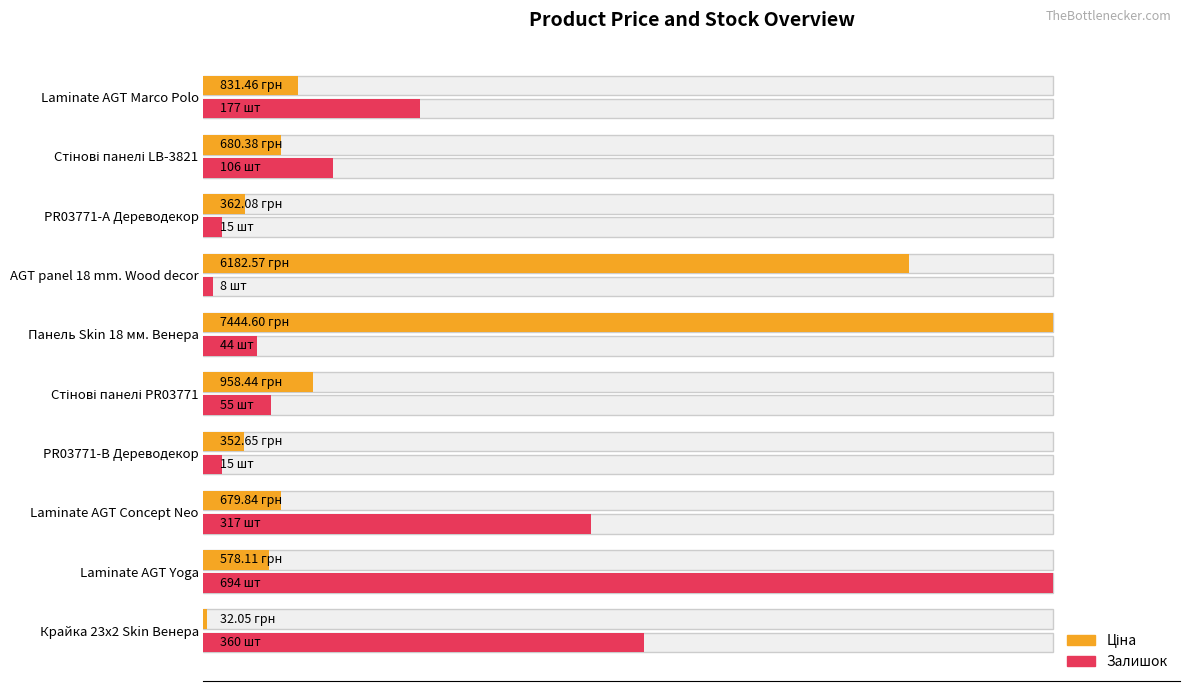

The value of Ціна at AGT panel 18 mm. Wood decor is 113.7. True or false?

False